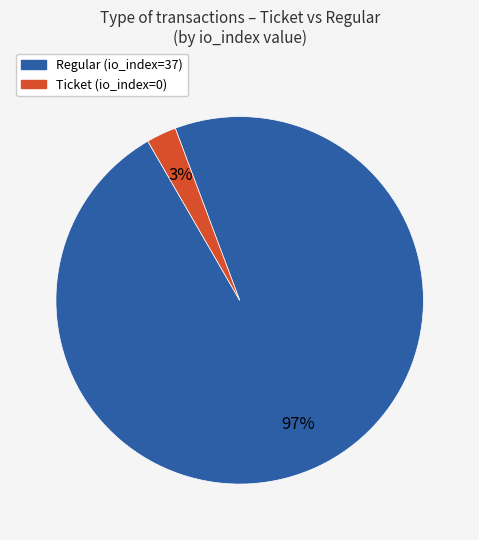

How many segments does this pie chart have?

2